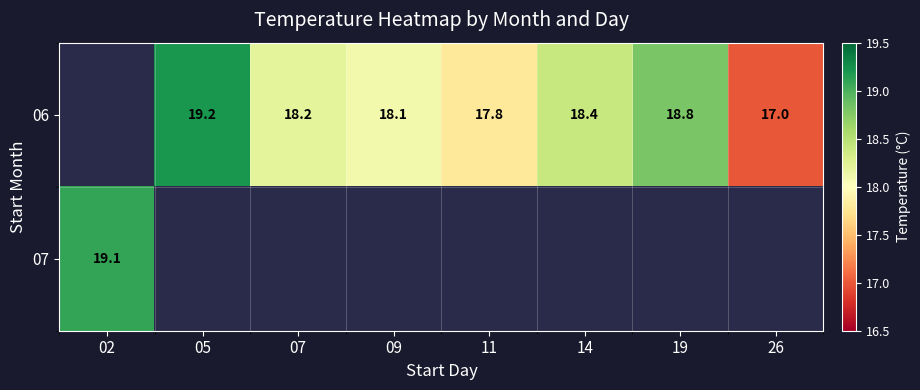

True or false: 07 has a value of 19.1 at 02.

True